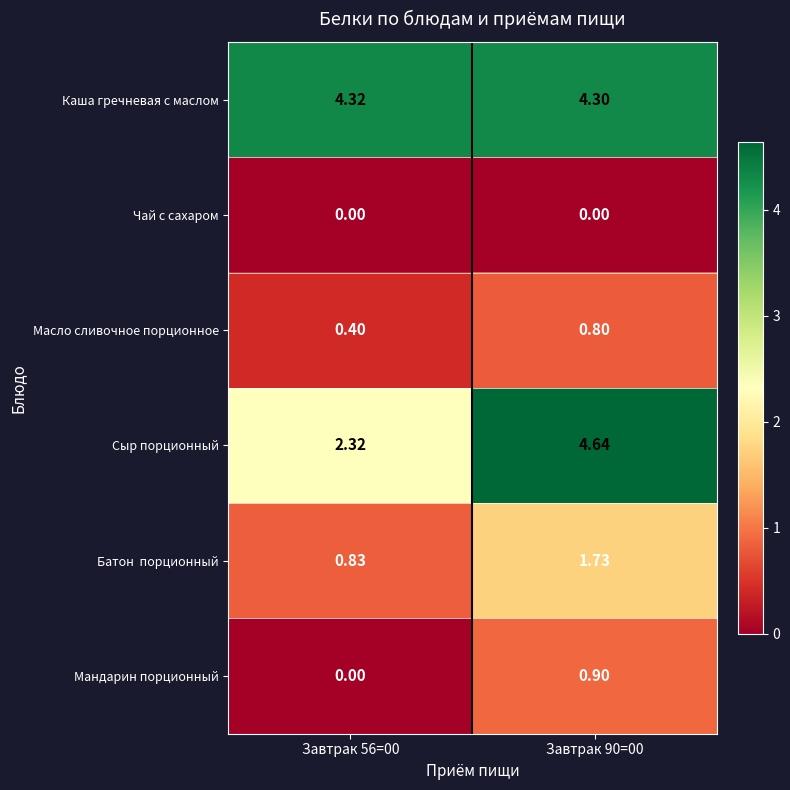

Which series has the largest total across all categories?

Каша гречневая с маслом